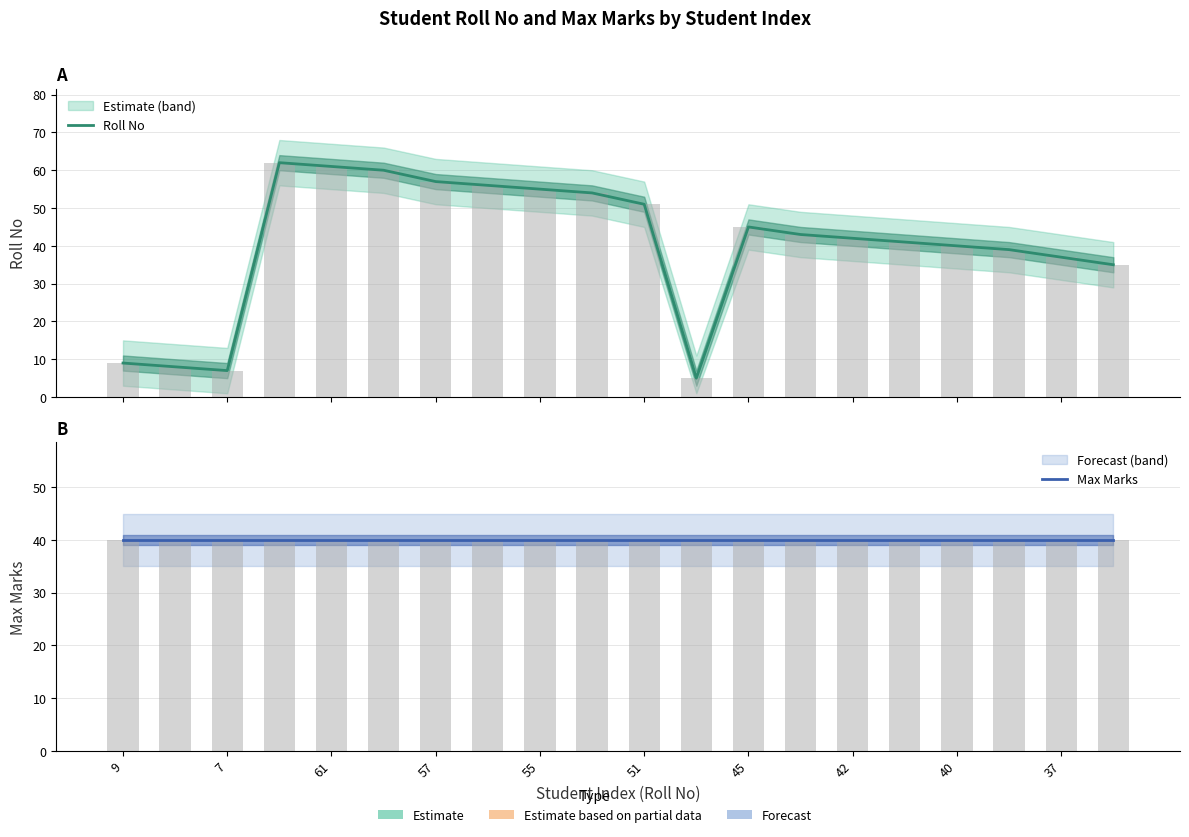

What is the difference between the Roll No values at 15 and 42?

15